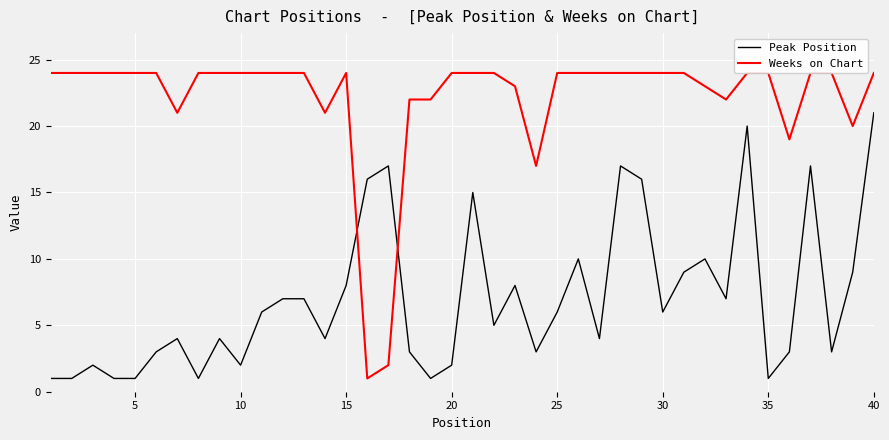

The value of Peak Position at 5 is 1. True or false?

True